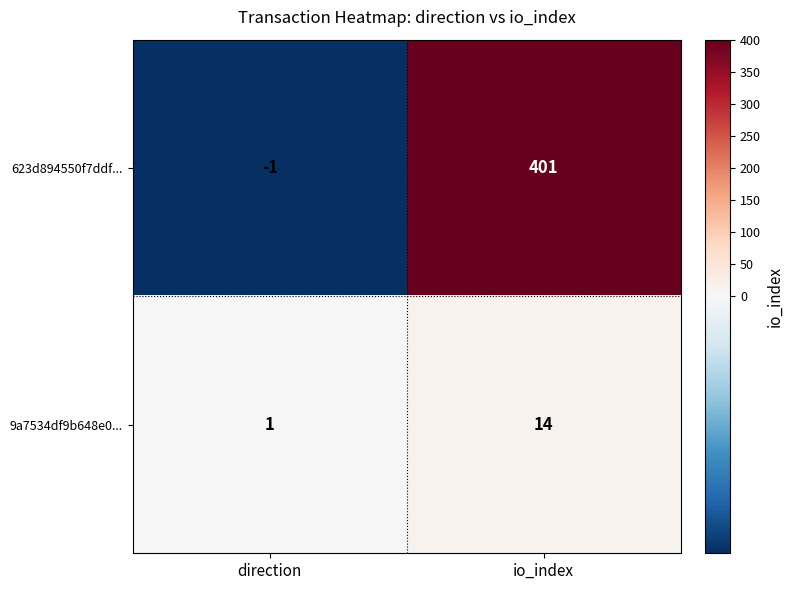

Rank the series by their average value, from lowest to highest.

9a7534df9b648e0..., 623d894550f7ddf...